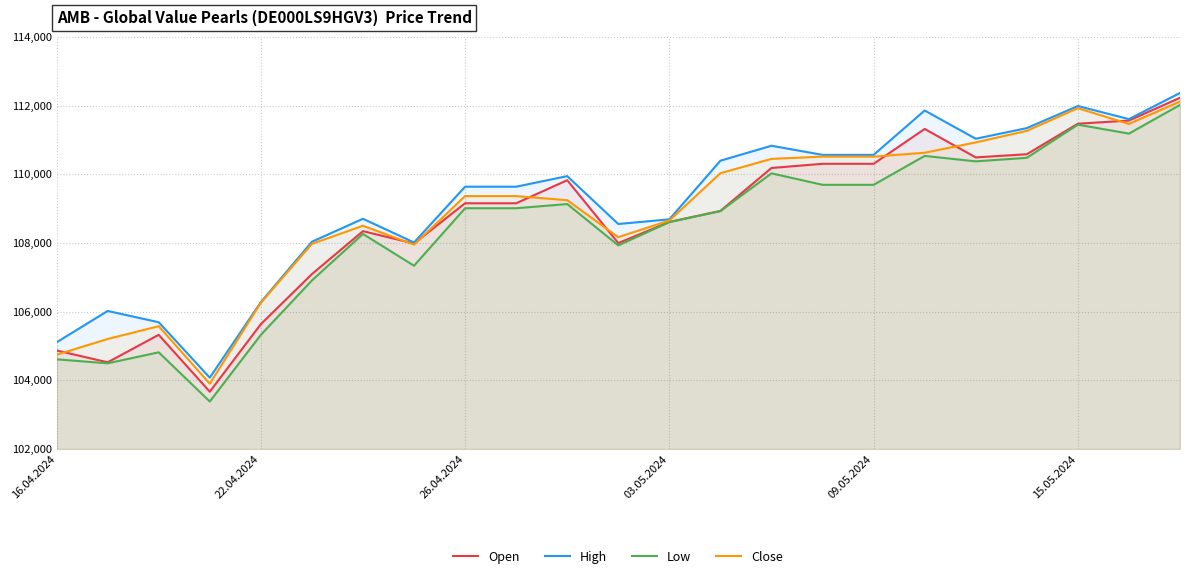

What is the difference between the highest and lowest values at 18?

658